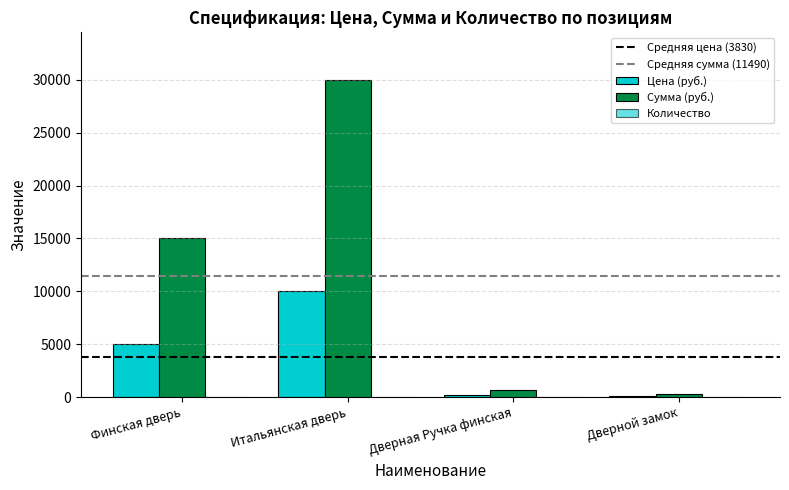

What is the average value of the Цена (руб.) series?

3830